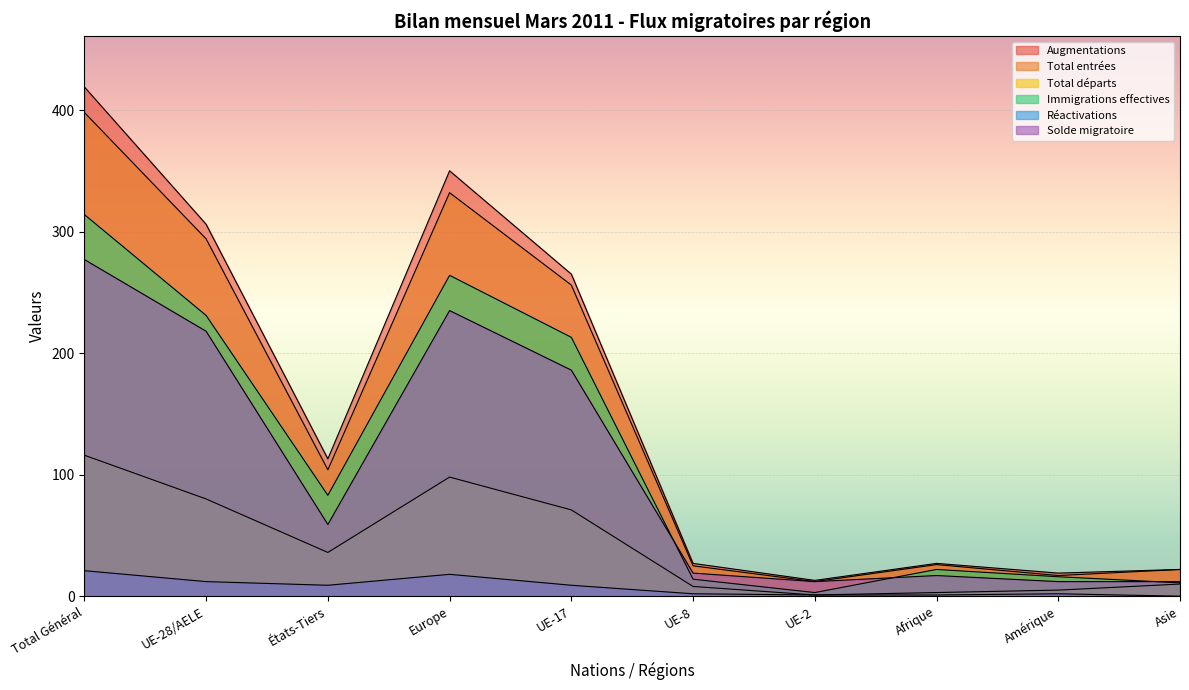

At which category is the sum across all series the highest?

Total Général